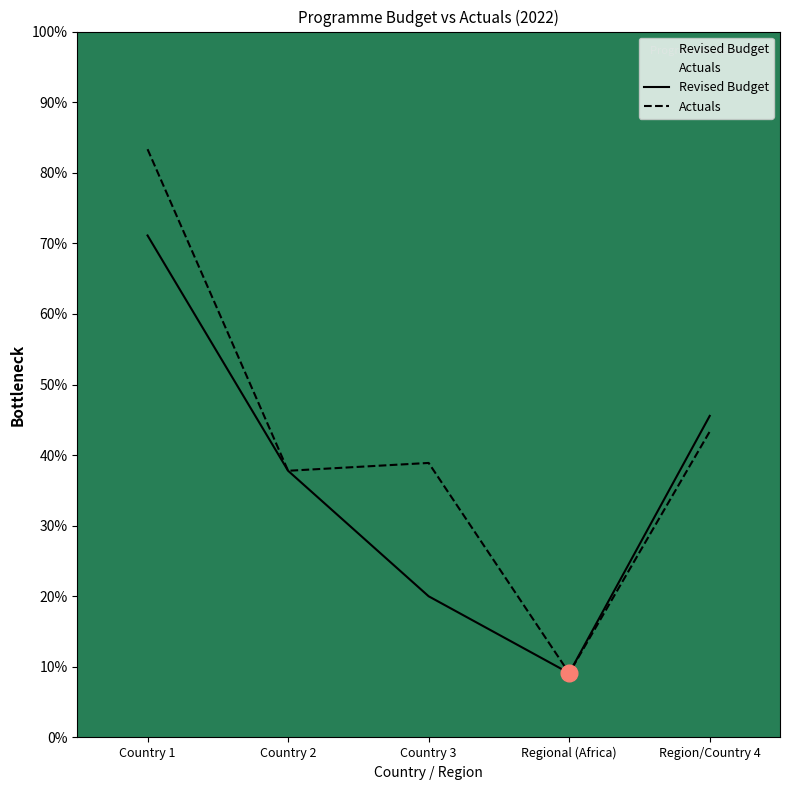

At which label is Actuals closest to 46?

Region/Country 4